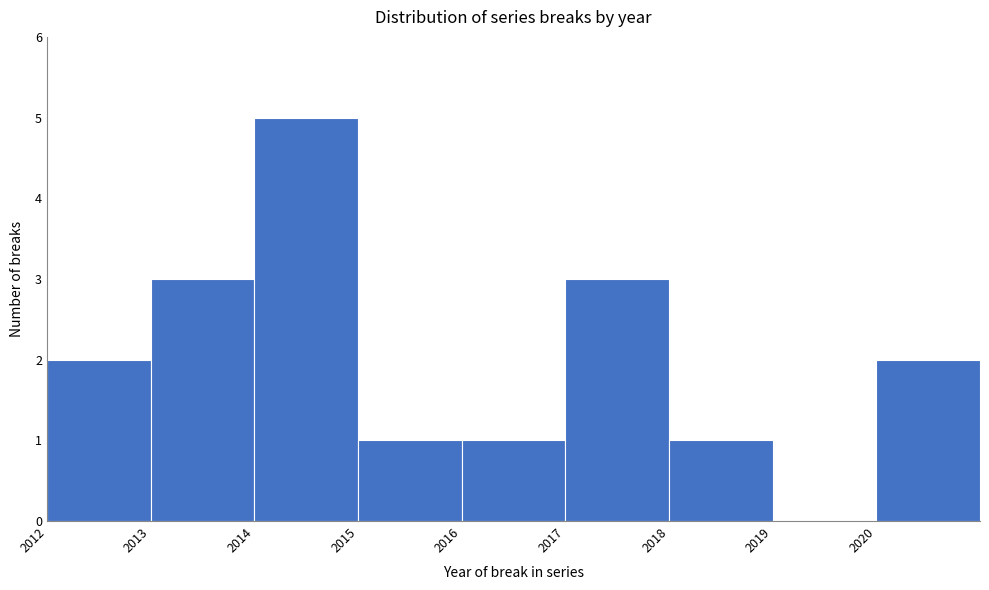

Over which range of the x-axis is the bar tallest?

2014 to 2015